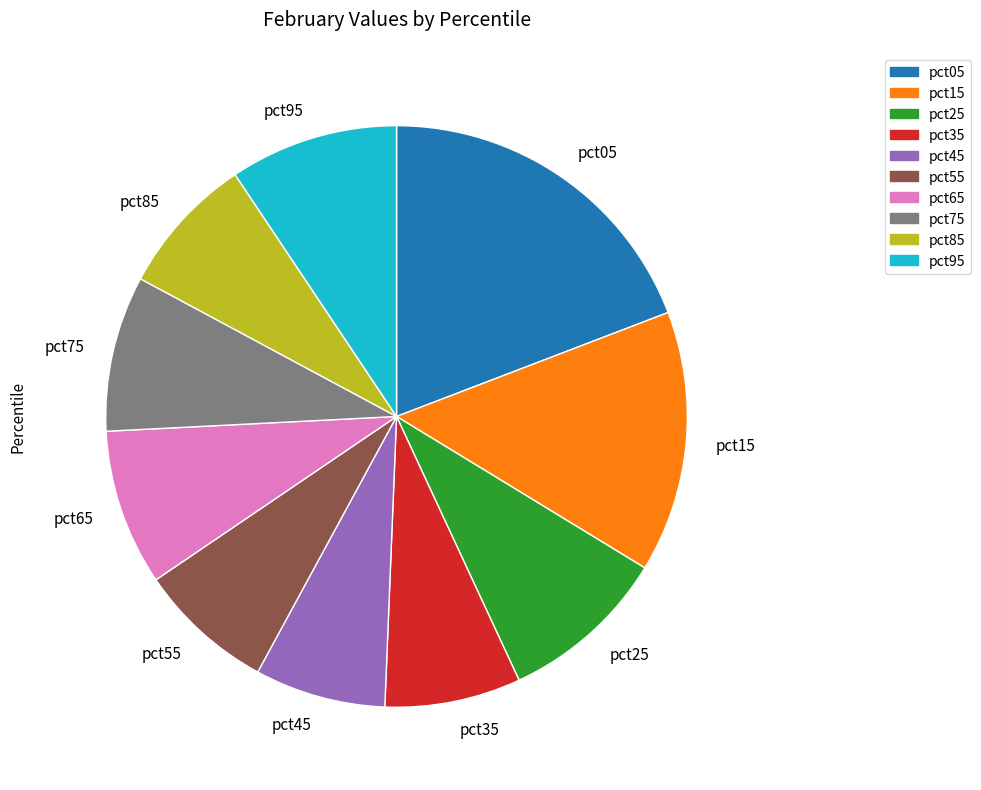

What is the largest slice in the pie chart?

pct05